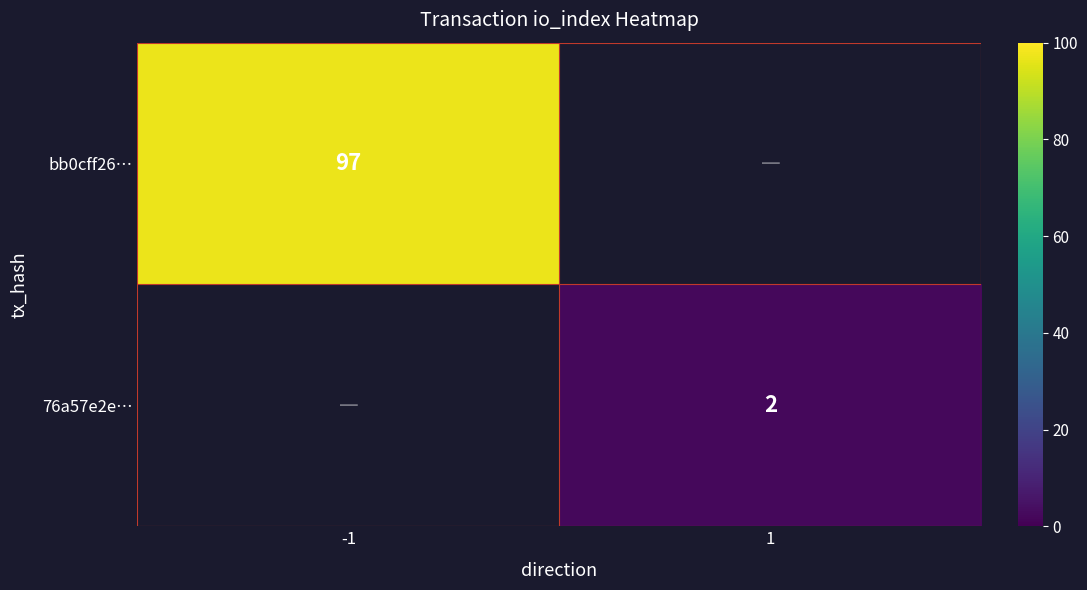

The value of bb0cff26… at -1 is 136.1. True or false?

False